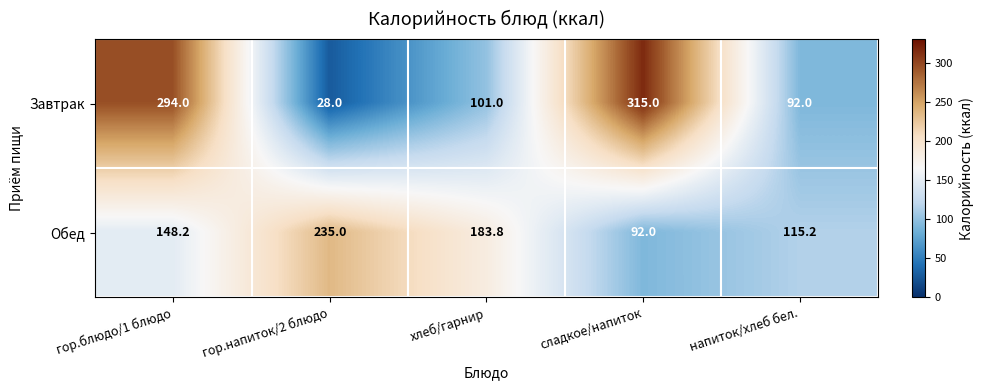

Which series has the largest total across all categories?

Завтрак